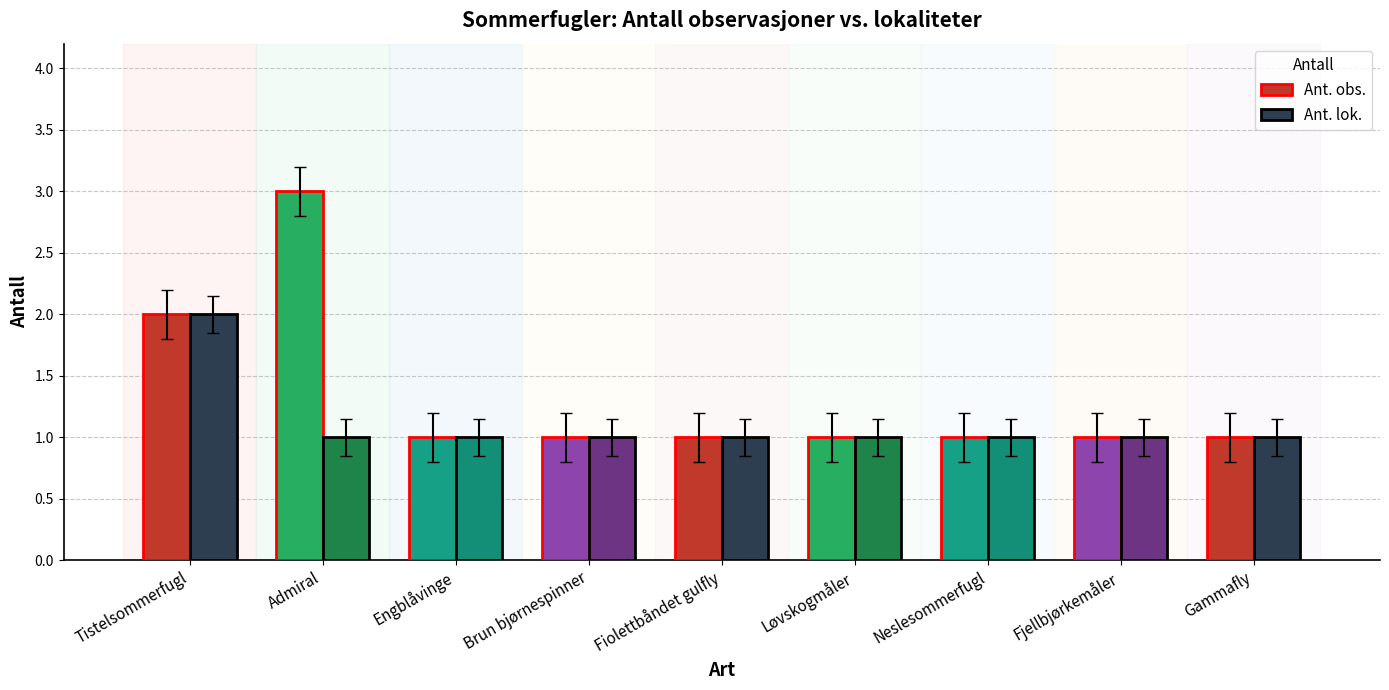

What value does the Ant. obs. series have at Gammafly?

1